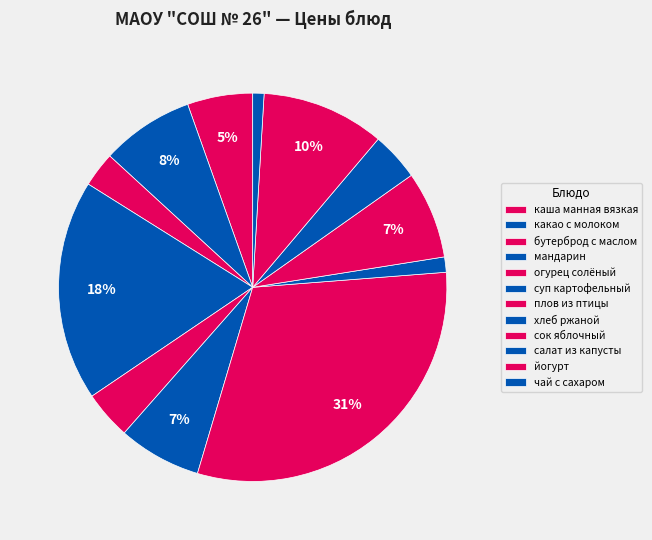

To the nearest percent, what is the average slice percentage?

8%